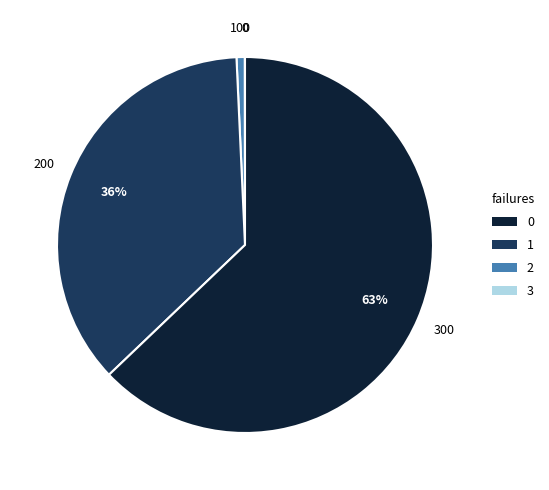

To the nearest percent, what is the average slice percentage?

25%